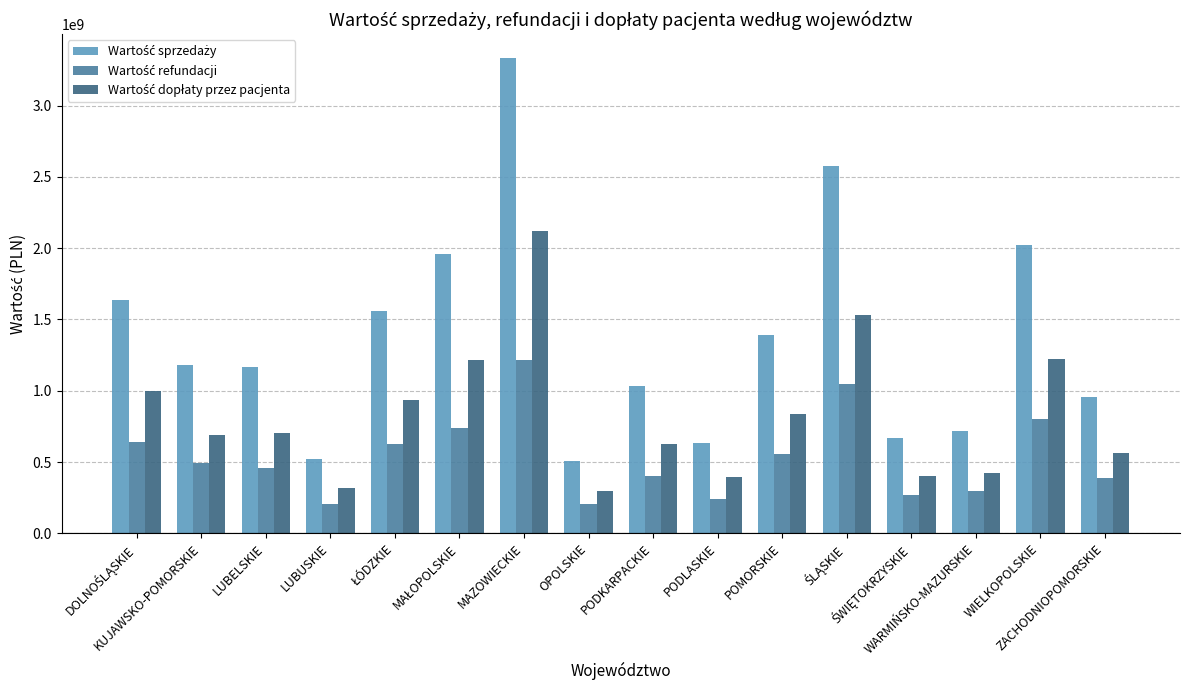

How many bars are there in total?

48